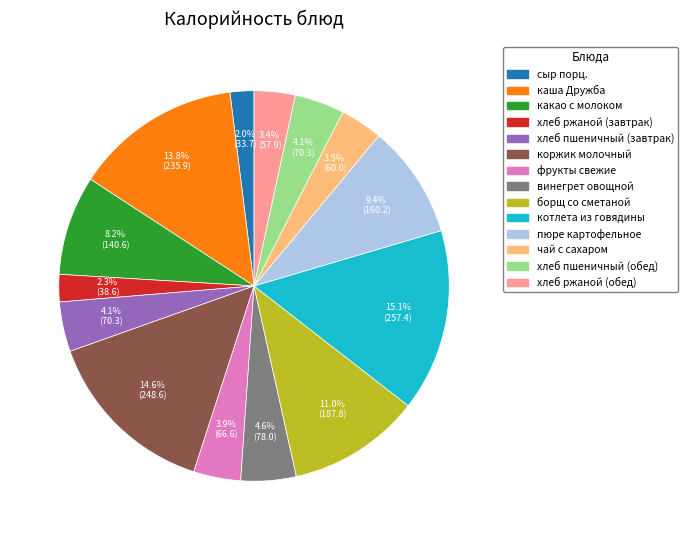

Combined, do хлеб пшеничный (завтрак) and коржик молочный account for over 50%?

No